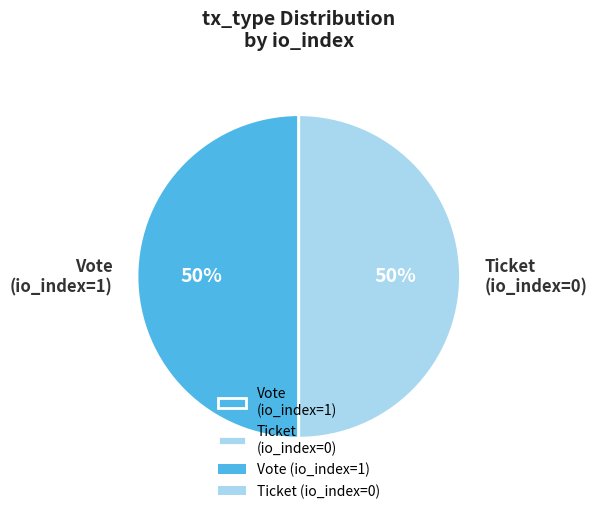

Approximately how many times larger is the value at Vote (io_index=1) compared to Ticket (io_index=0)?

1.0